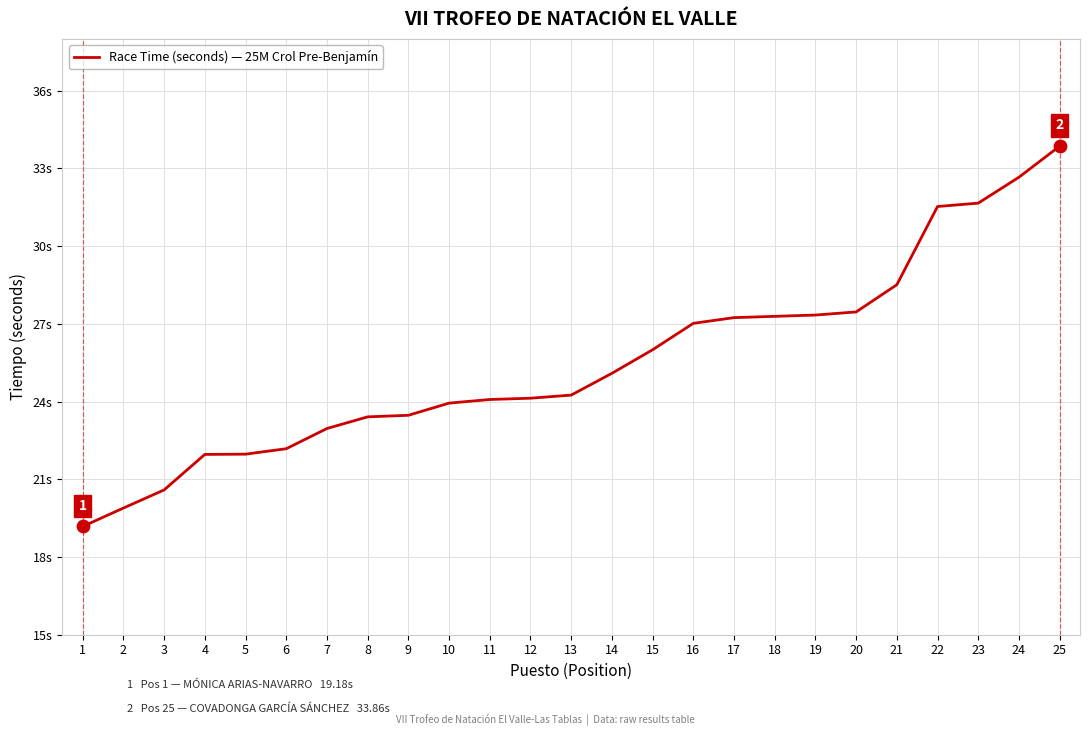

Which has a higher value, 11 or 21?

21